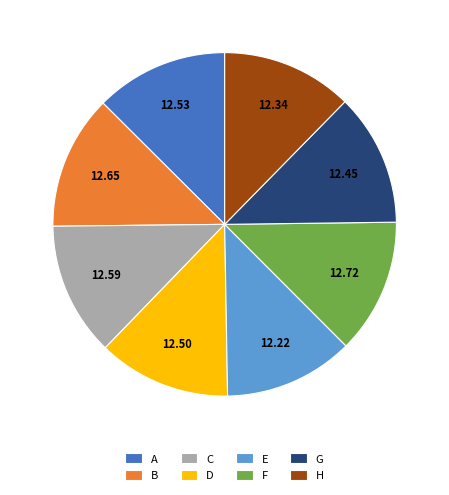

Is the sum of D and H greater than half?

No